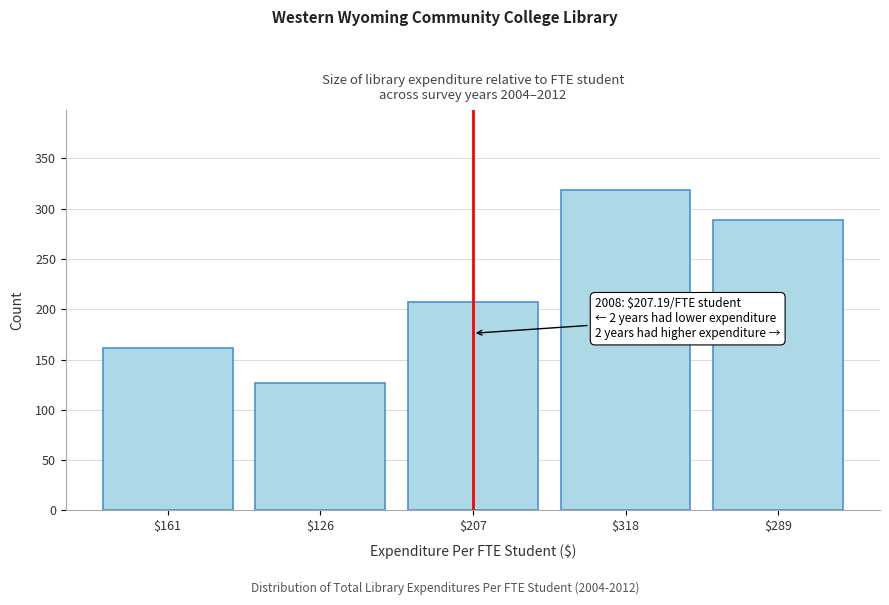

Reading left to right, what are all the values shown in this chart?

161.1	126.5	207.2	318.5	288.9